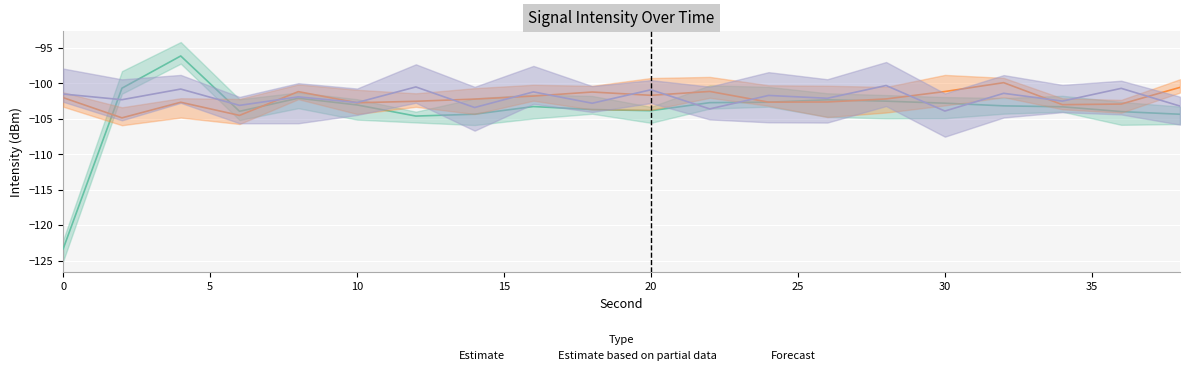

Reading left to right, list all the values displayed in this chart.

Estimate: 0=-123.3	2=-100.7	4=-96.1	6=-103.9	8=-102.1	10=-103.0	12=-104.6	14=-104.3	16=-103.3	18=-103.7	20=-103.9	22=-102.7	24=-102.7	26=-102.3	28=-102.5	30=-102.8	32=-103.2	34=-103.3	36=-104.0	38=-104.4
Estimate based on partial data: 0=-102.0	2=-104.9	4=-102.7	6=-104.5	8=-101.2	10=-102.7	12=-102.5	14=-102.2	16=-101.8	18=-101.2	20=-101.7	22=-101.1	24=-102.6	26=-102.6	28=-102.2	30=-101.1	32=-99.9	34=-103.0	36=-102.9	38=-100.6
Forecast: 0=-101.5	2=-102.3	4=-100.8	6=-103.1	8=-101.9	10=-102.7	12=-100.5	14=-103.4	16=-101.2	18=-102.8	20=-100.9	22=-103.6	24=-101.7	26=-102.1	28=-100.3	30=-103.9	32=-101.4	34=-102.5	36=-100.7	38=-103.2